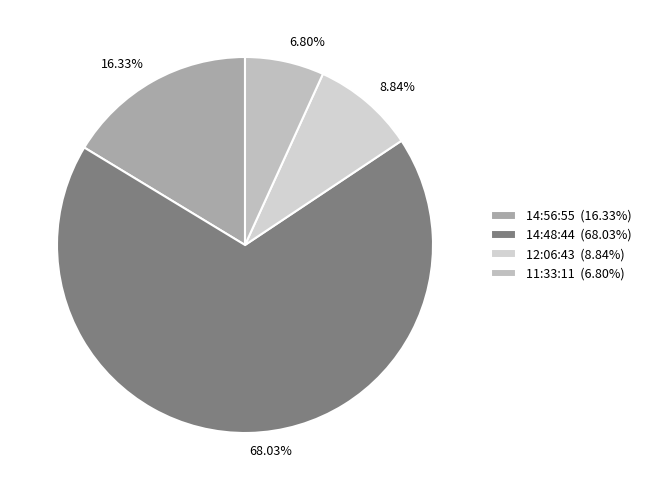

True or false: 11:33:11 accounts for 7% of the total.

True